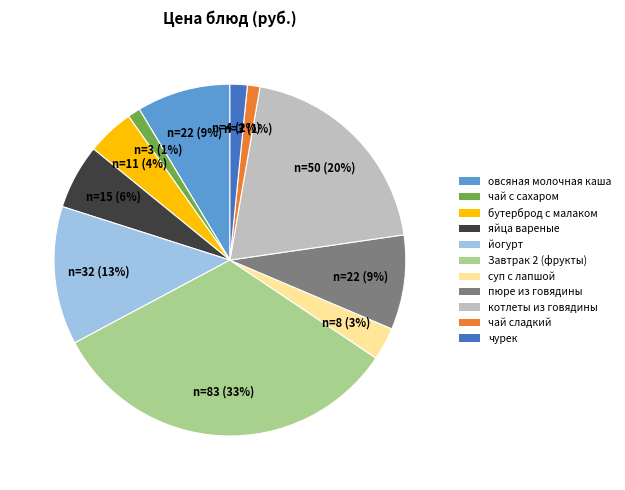

How many segments does this pie chart have?

11